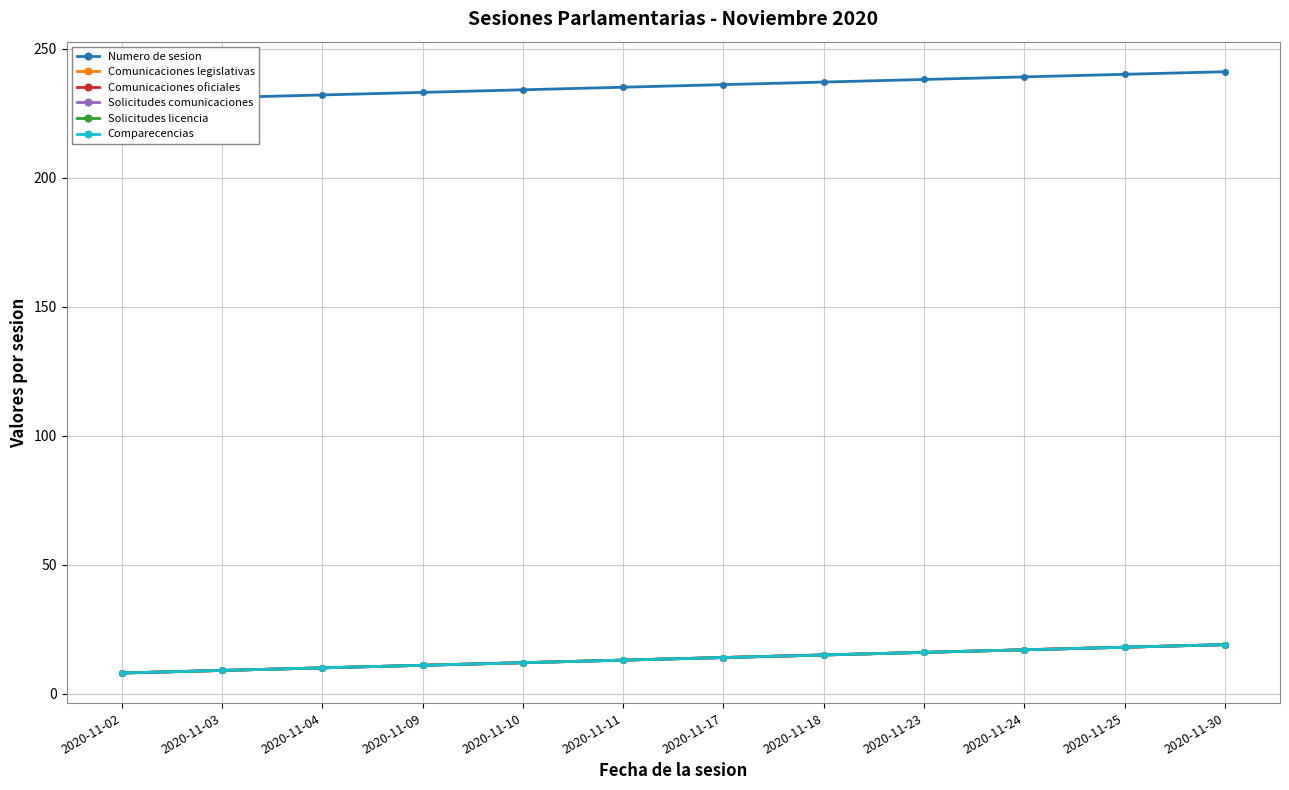

How many distinct data groups are displayed?

6